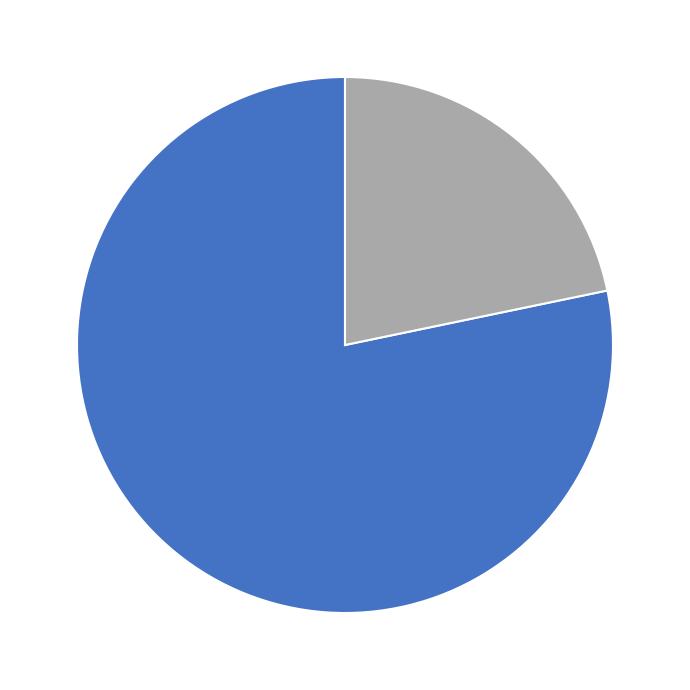

Does any single category account for the majority?

Yes